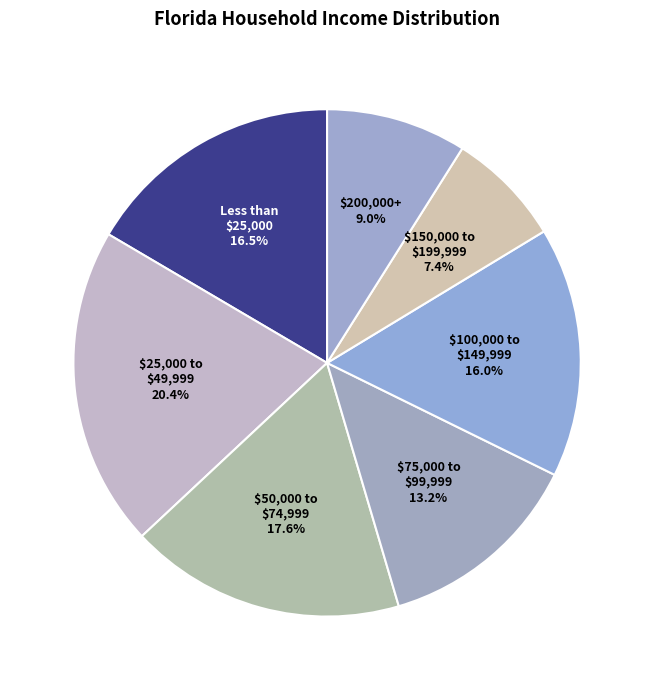

Do $150,000 to $199,999 and $75,000 to $99,999 together represent more than half of the pie?

No